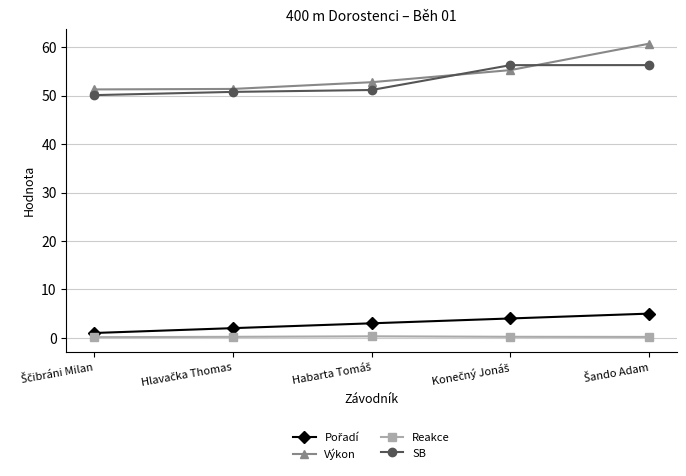

What is the smallest value displayed?

0.1